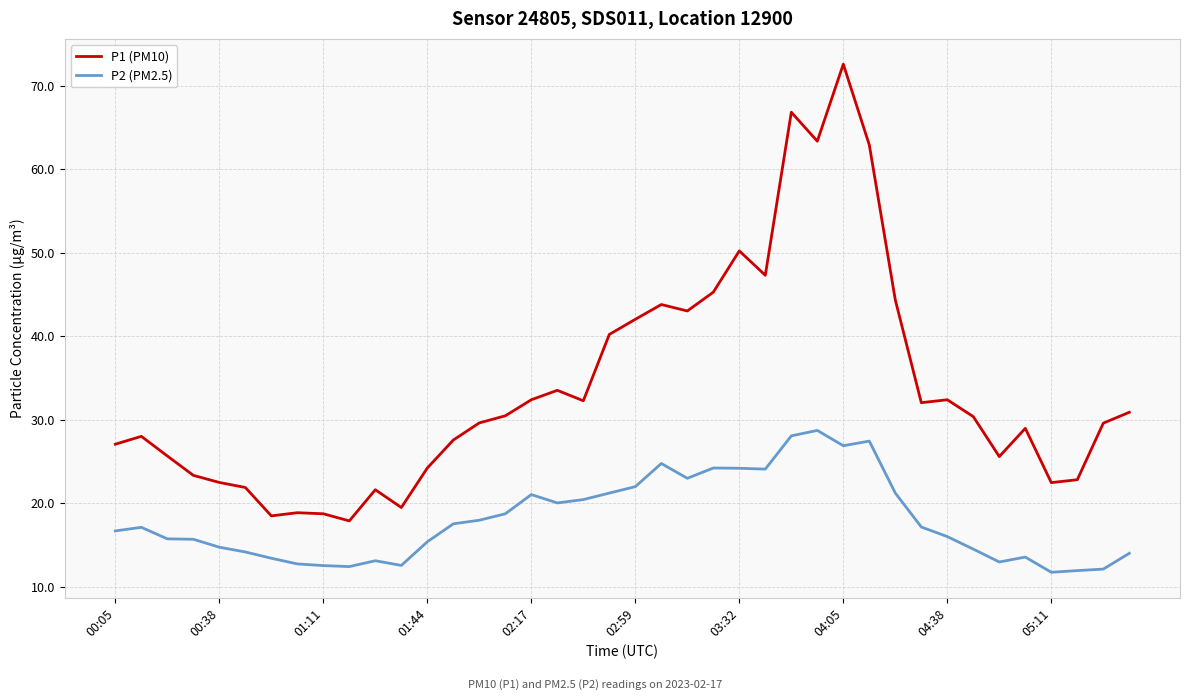

What is the minimum value shown in the chart?

11.8